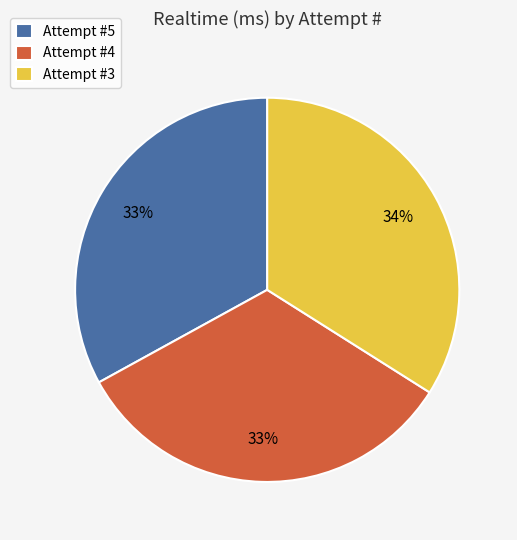

Which slice is the largest?

Attempt #3